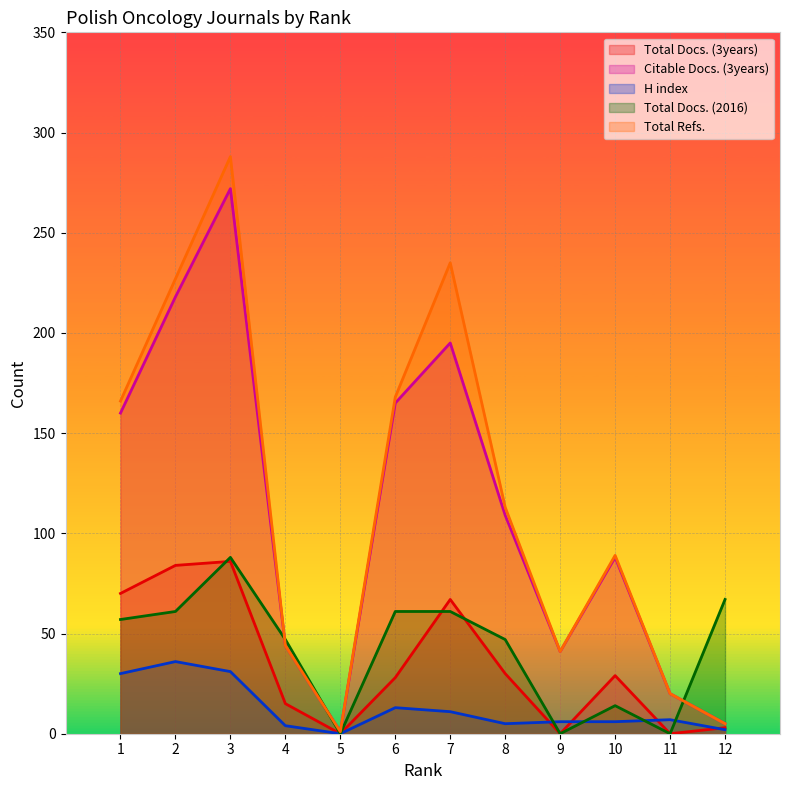

How many lines are shown in the chart?

5